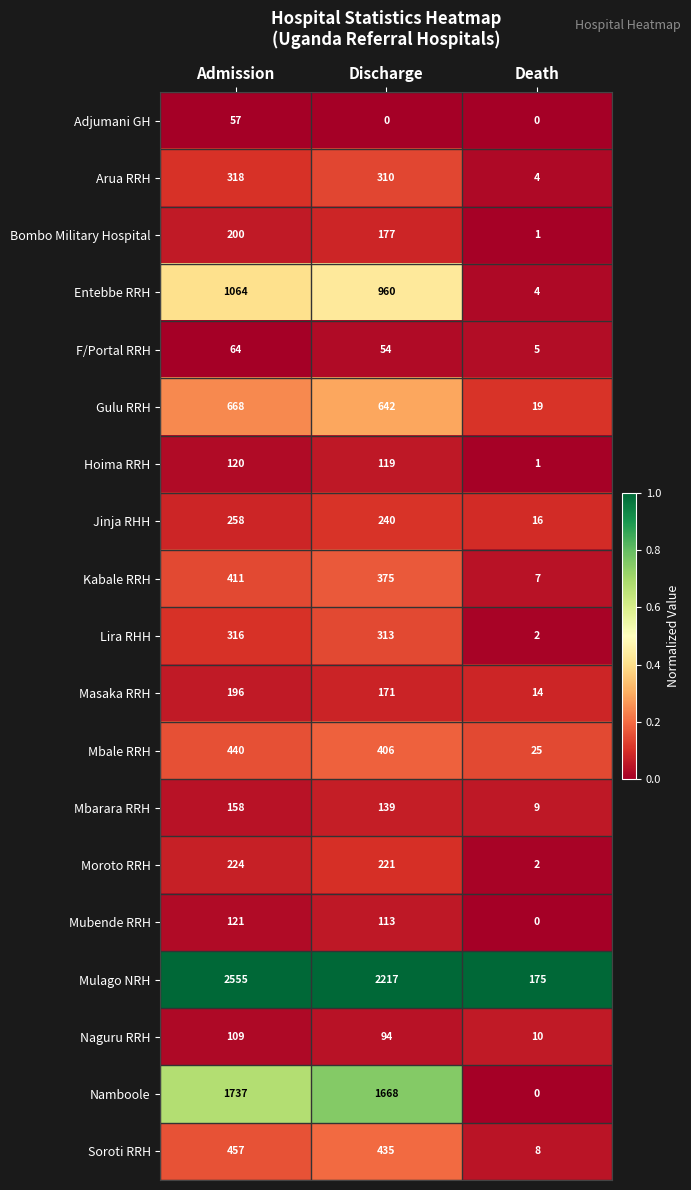

Between Admission and Discharge, which series saw the biggest shift?

Mulago NRH